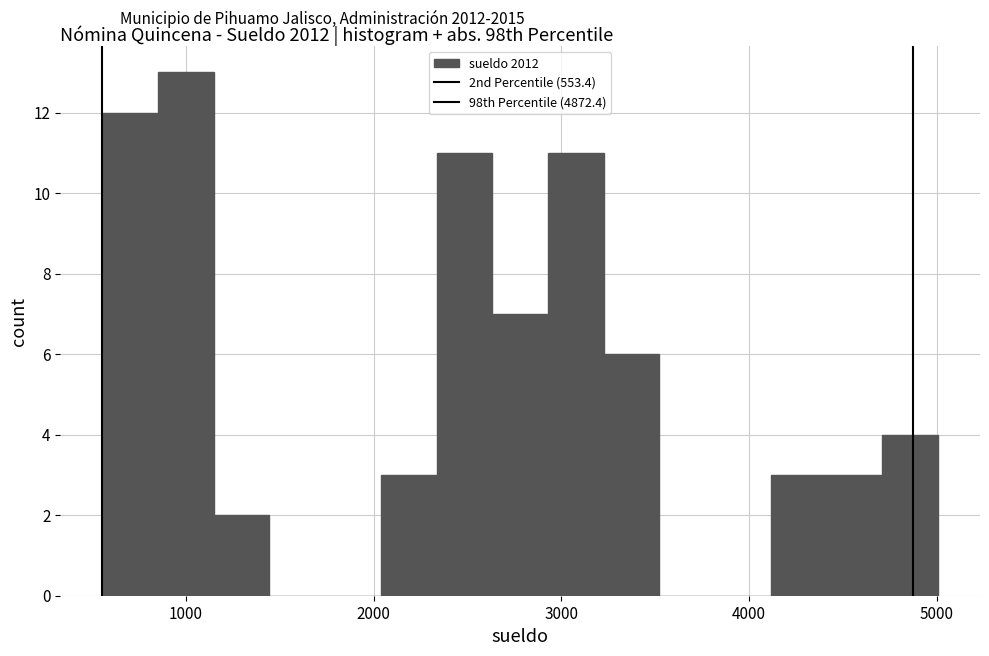

Read against the x-axis, roughly where is the centre of the tallest bar?

1000